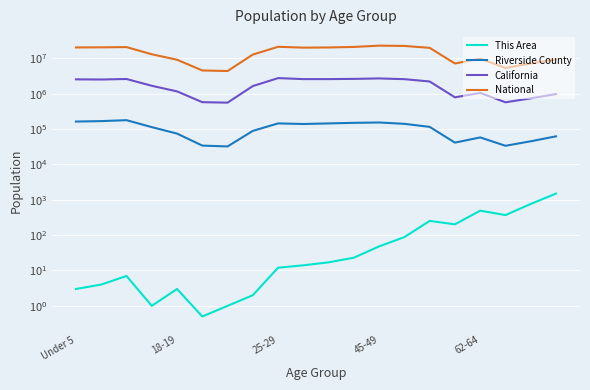

What is the difference between the second highest and minimum values in the This Area series?

759.5